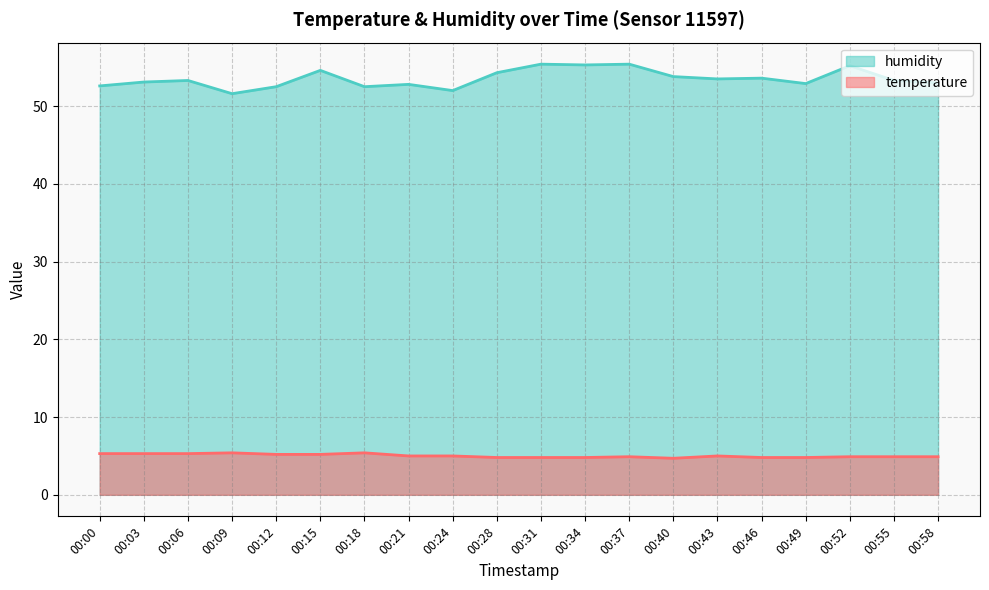

Rank the categories by humidity value from highest to lowest.

00:31, 00:37, 00:34, 00:52, 00:15, 00:28, 00:40, 00:46, 00:43, 00:06, 00:55, 00:03, 00:58, 00:49, 00:21, 00:00, 00:12, 00:18, 00:24, 00:09